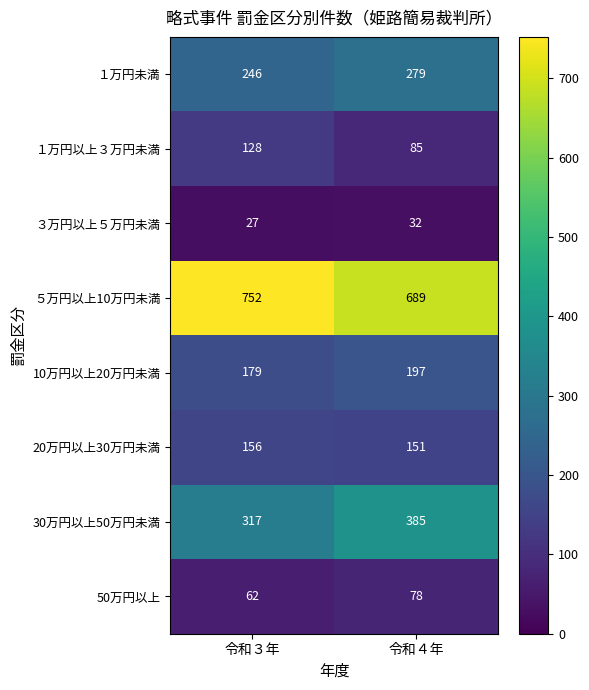

What is the minimum value shown in the chart?

27